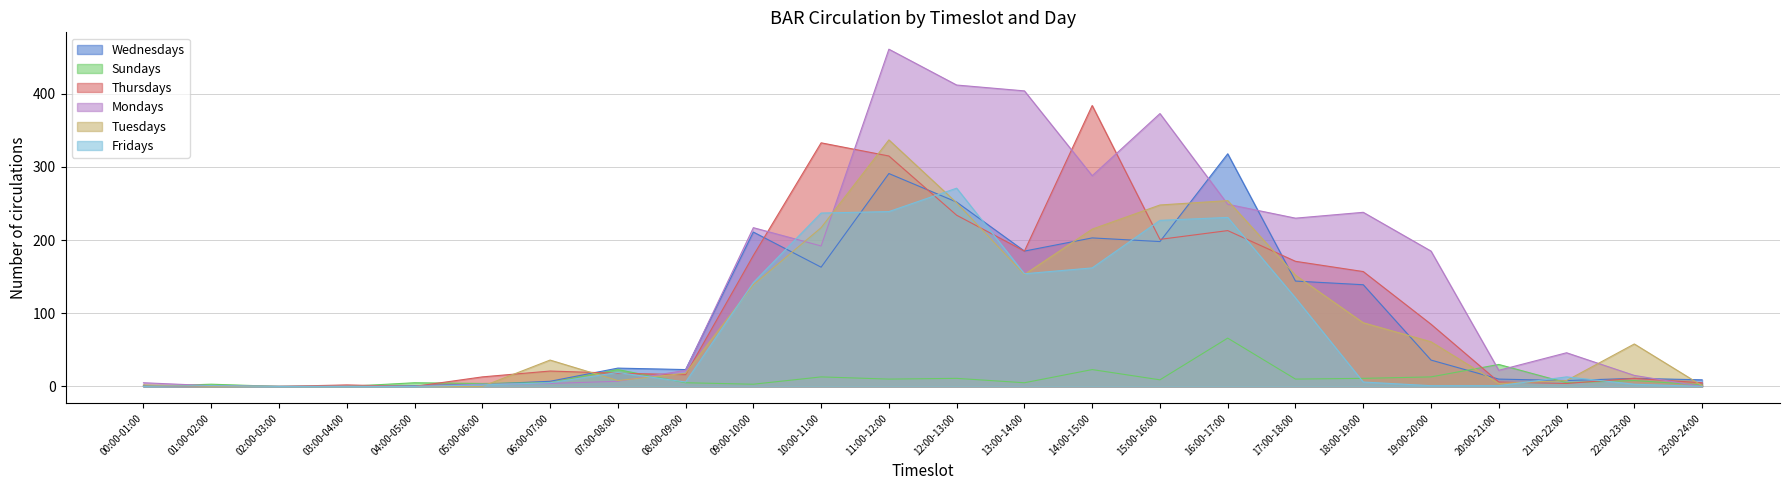

Does the chart display data point markers on the line(s)?

No